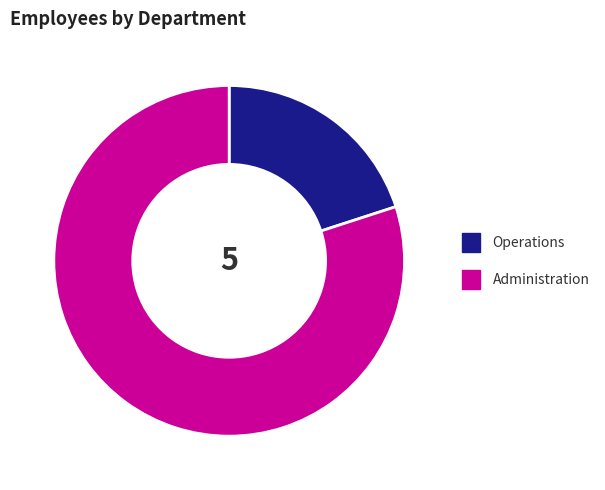

Is there any slice that represents more than half of the pie?

Yes